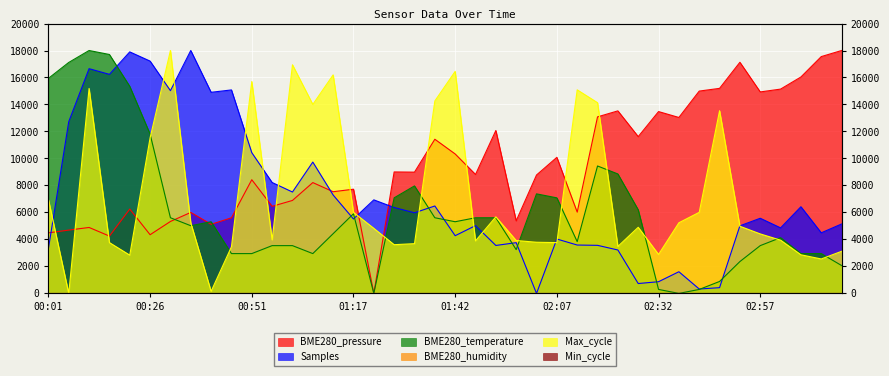

What is the difference between the highest and lowest values at 01:22?

6933.1